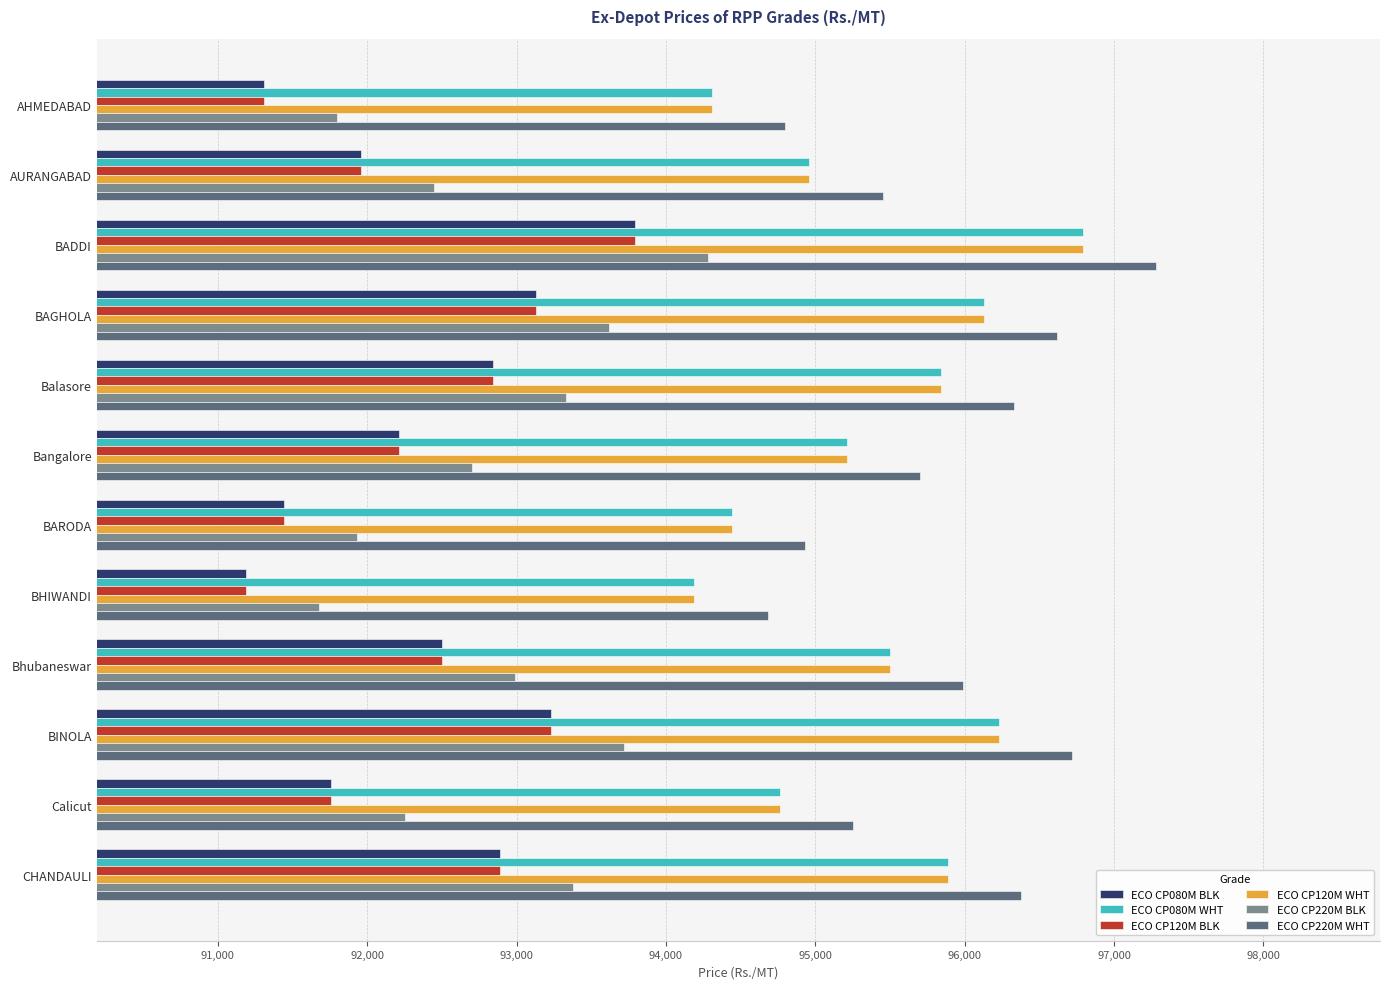

What is the average value of the ECO CP220M BLK series?

92844